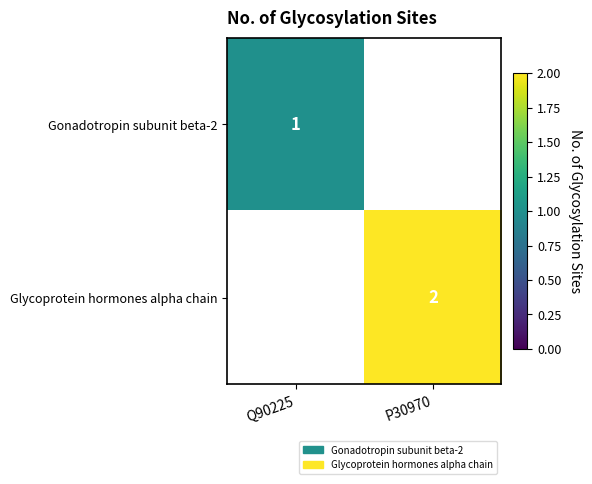

The value of Gonadotropin subunit beta-2 at Q90225 is 1. True or false?

True